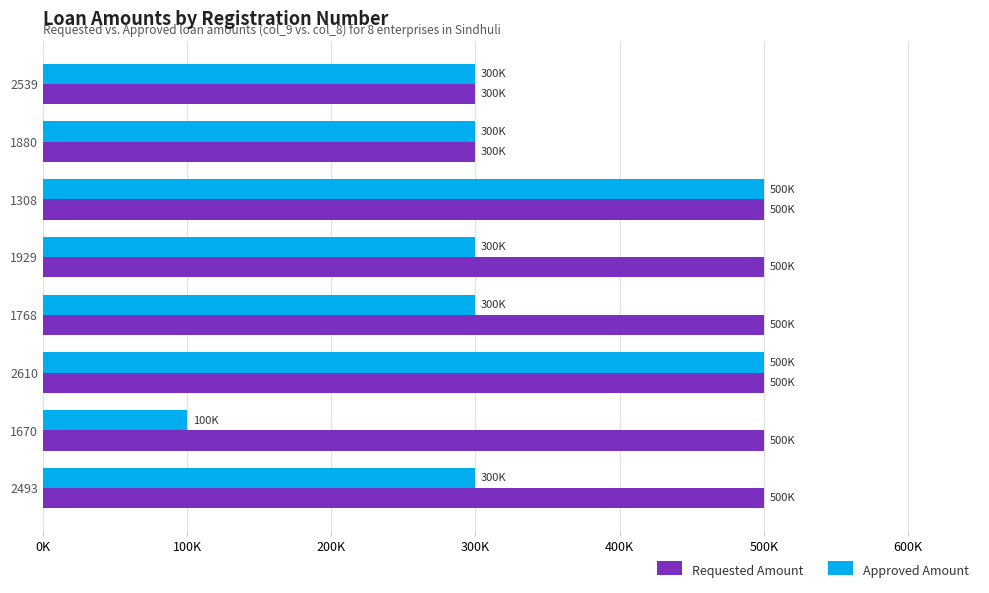

What is the highest value of the Approved Amount series?

500000